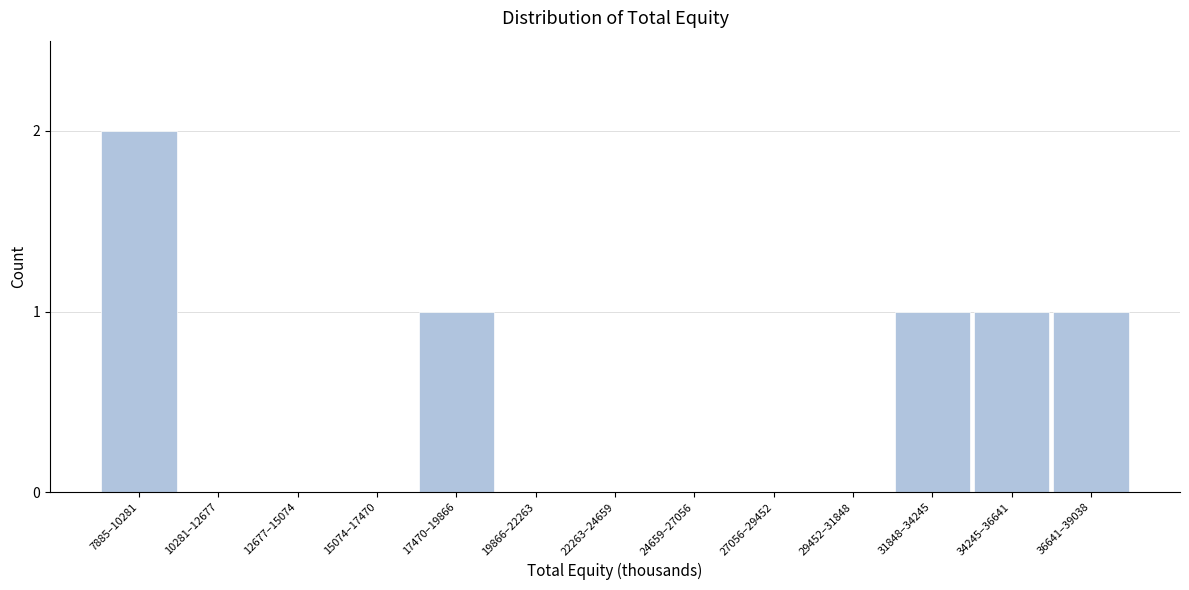

Reading right to left, list all the values displayed in this chart.

36641–39038=1	34245–36641=1	31848–34245=1	29452–31848=0	27056–29452=0	24659–27056=0	22263–24659=0	19866–22263=0	17470–19866=1	15074–17470=0	12677–15074=0	10281–12677=0	7885–10281=2